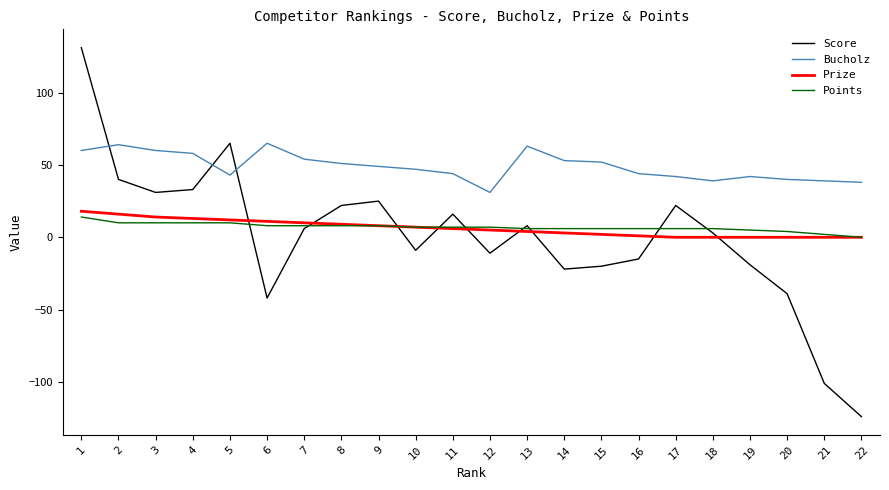

The value of Bucholz at 10 is 80. True or false?

False